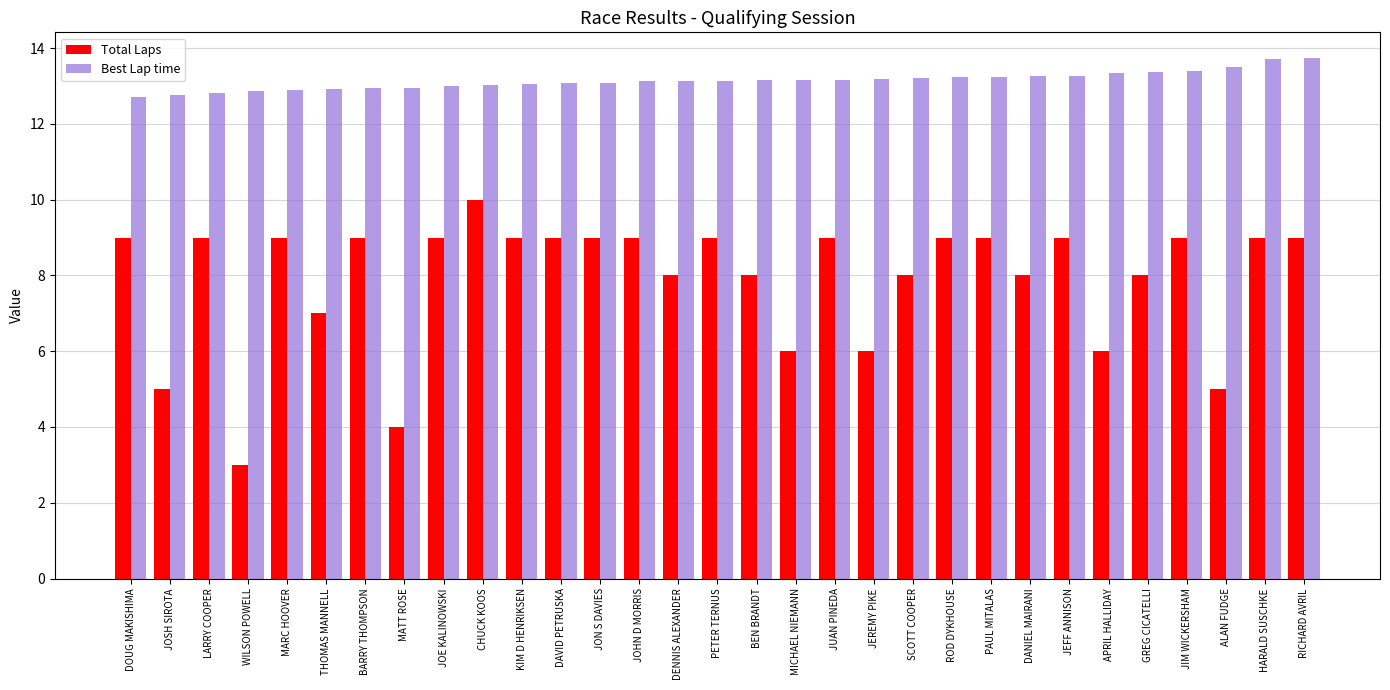

What position from the right is MARC HOOVER?

27